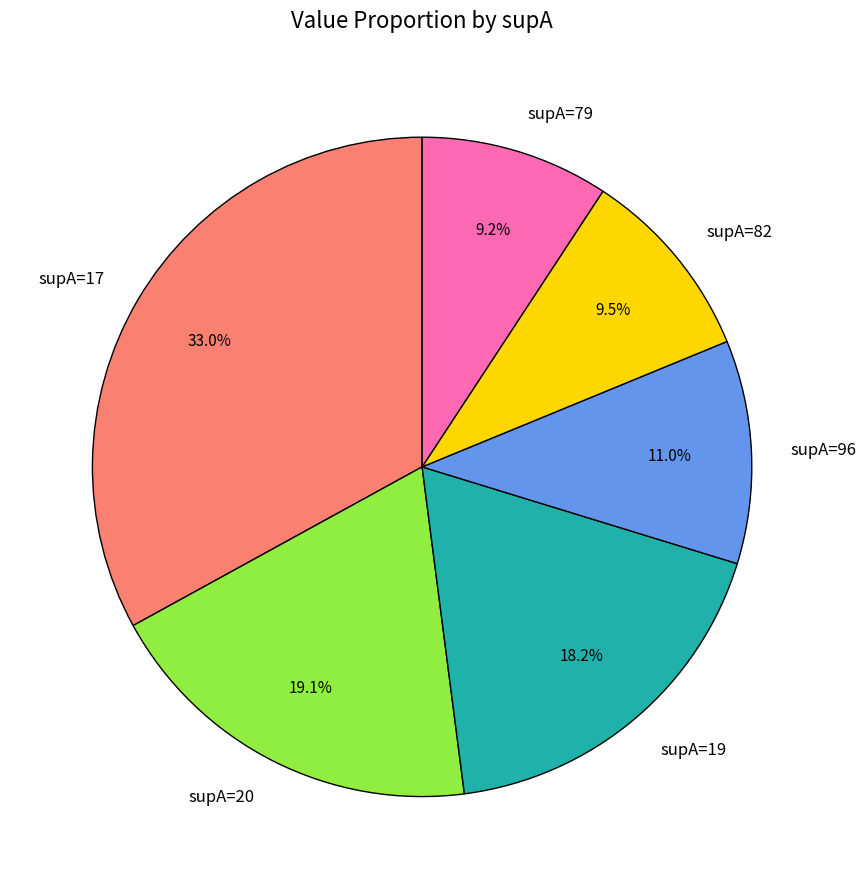

Which slice is the largest?

supA=17